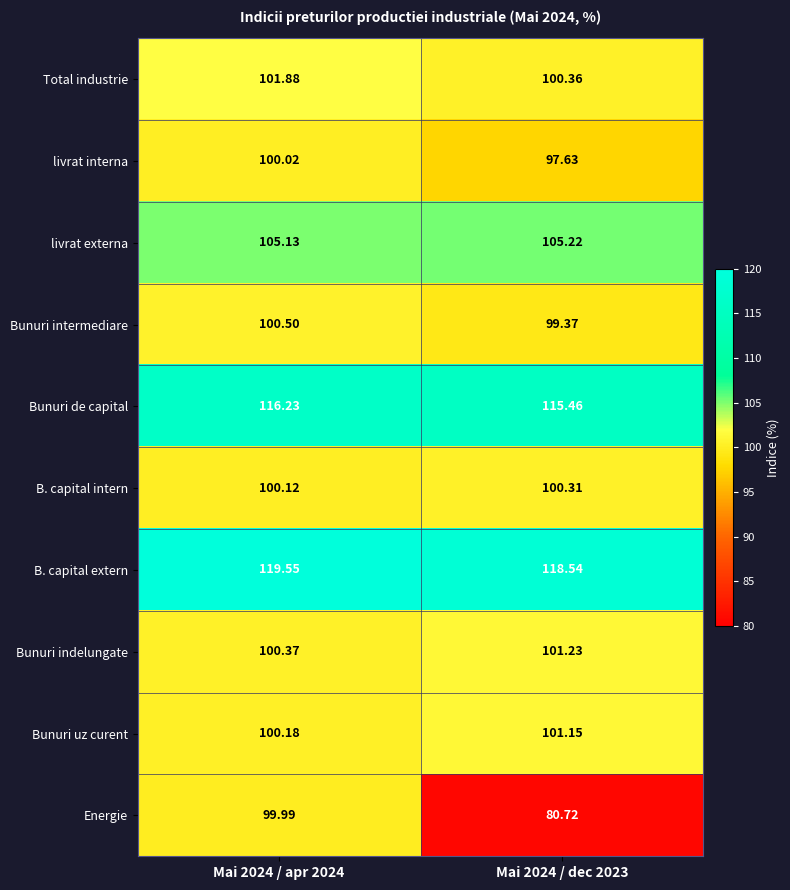

How many data points does each series have?

2